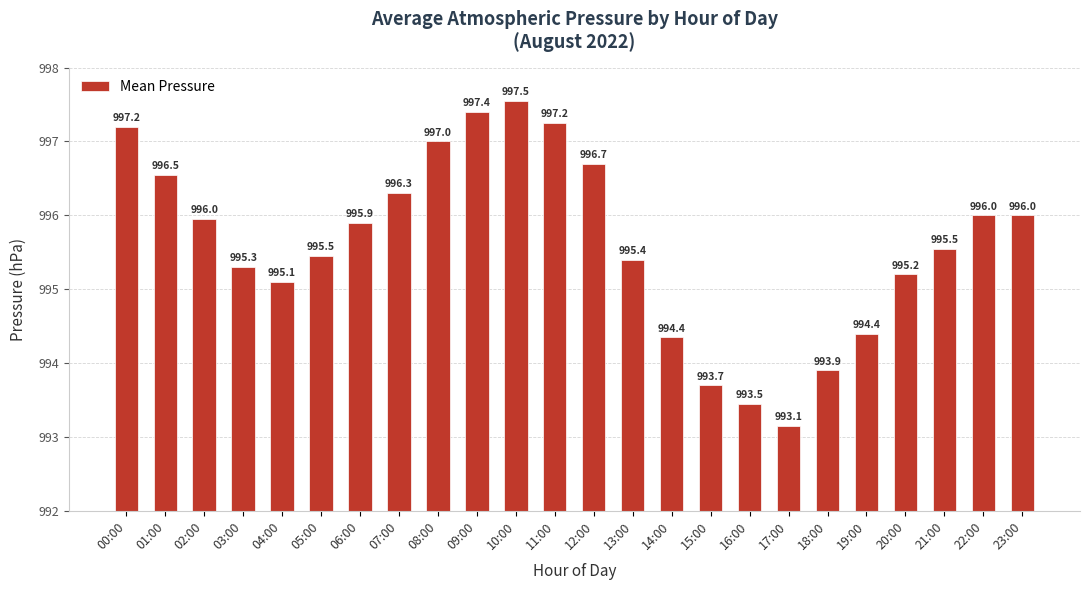

What is the label of the 7th bar from the left?

06:00